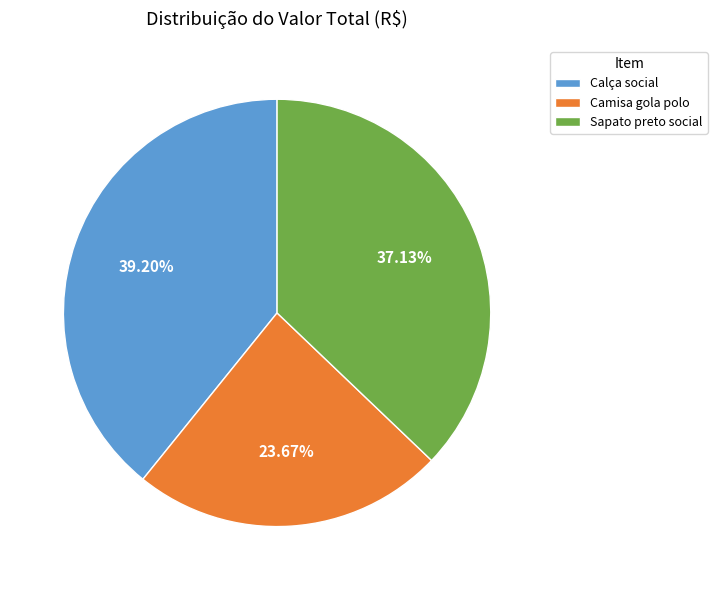

Rank the categories by value from lowest to highest.

Camisa gola polo, Sapato preto social, Calça social